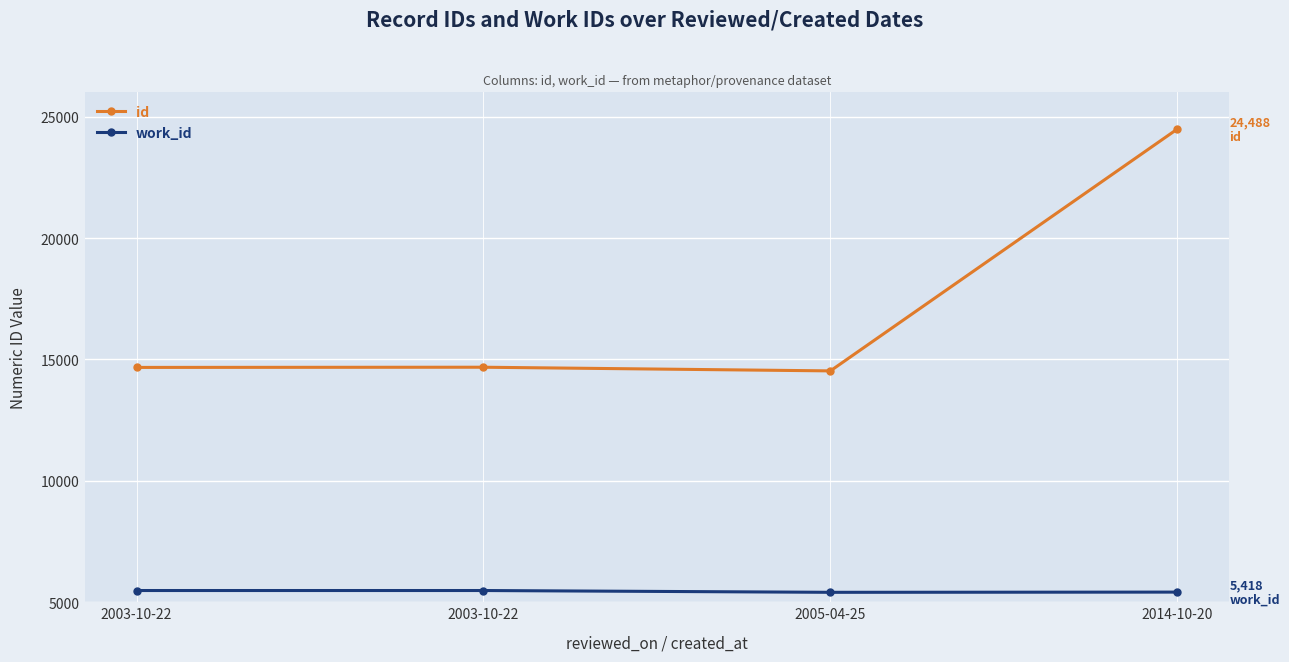

Where is id nearest to the value 19508?

2003-10-22